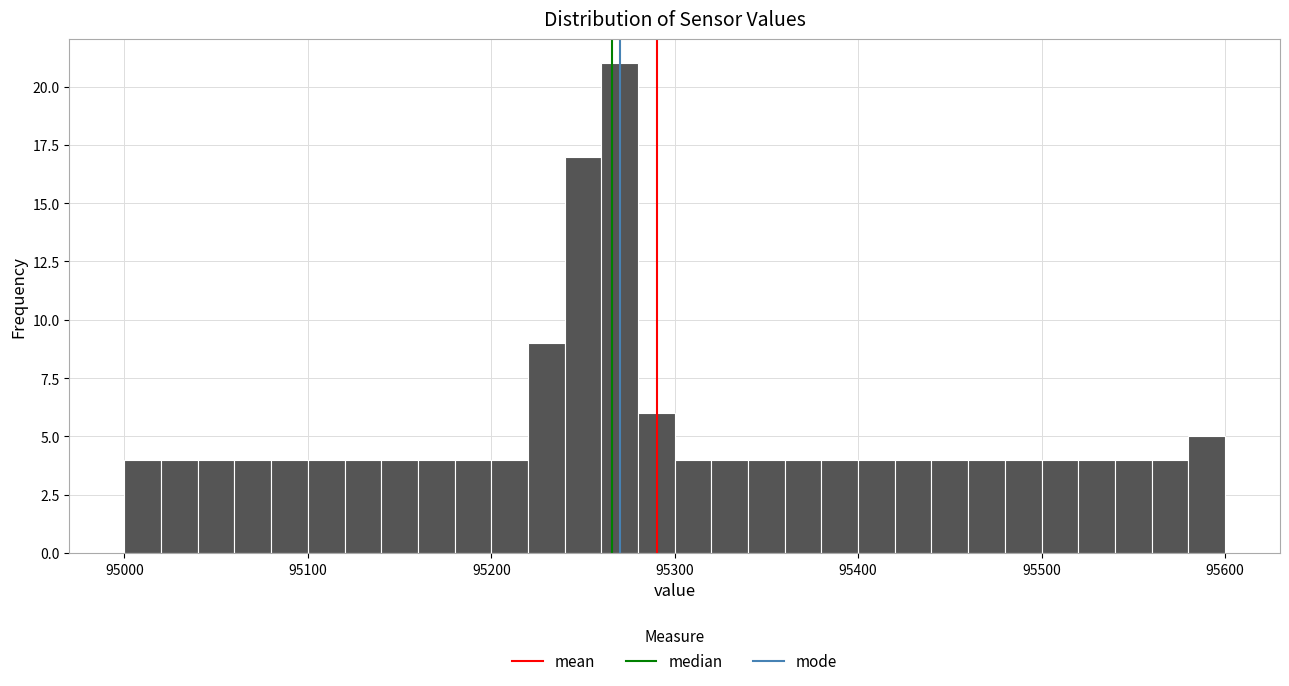

Around what value on the x-axis is the tallest bar? Give the approximate position of its centre, as read against the axis.

95270